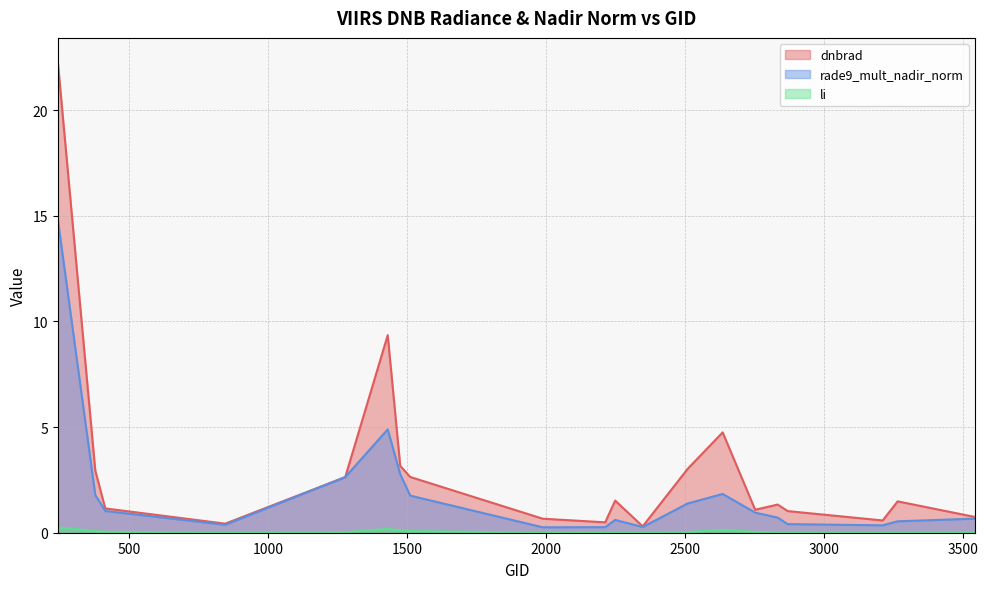

Where does the dnbrad series first go above 1?

242